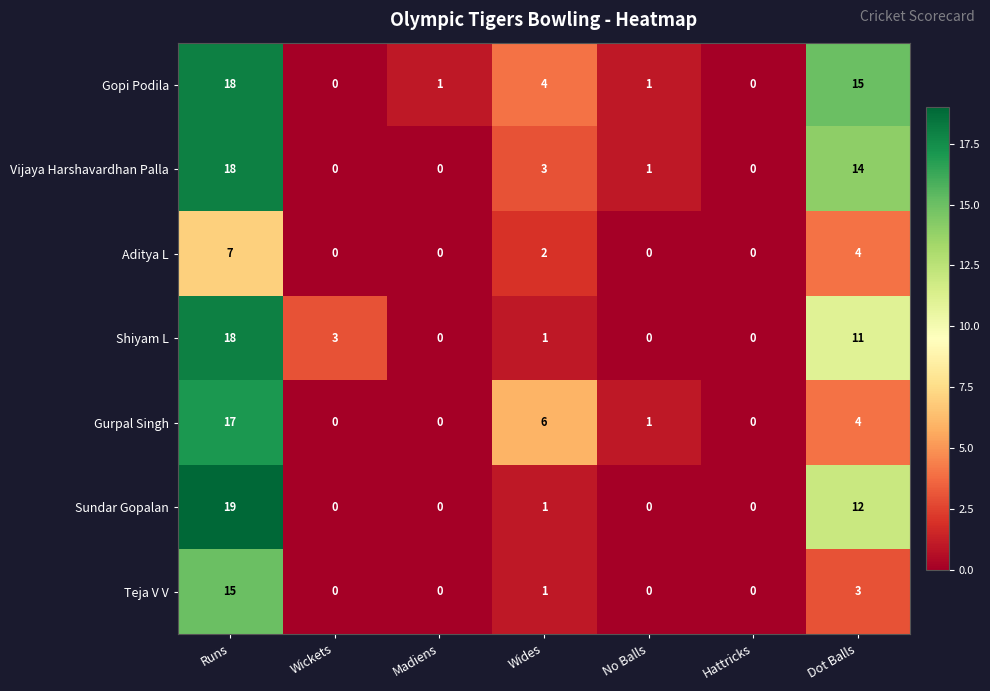

Is it true that Gurpal Singh equals 4 at Dot Balls?

True